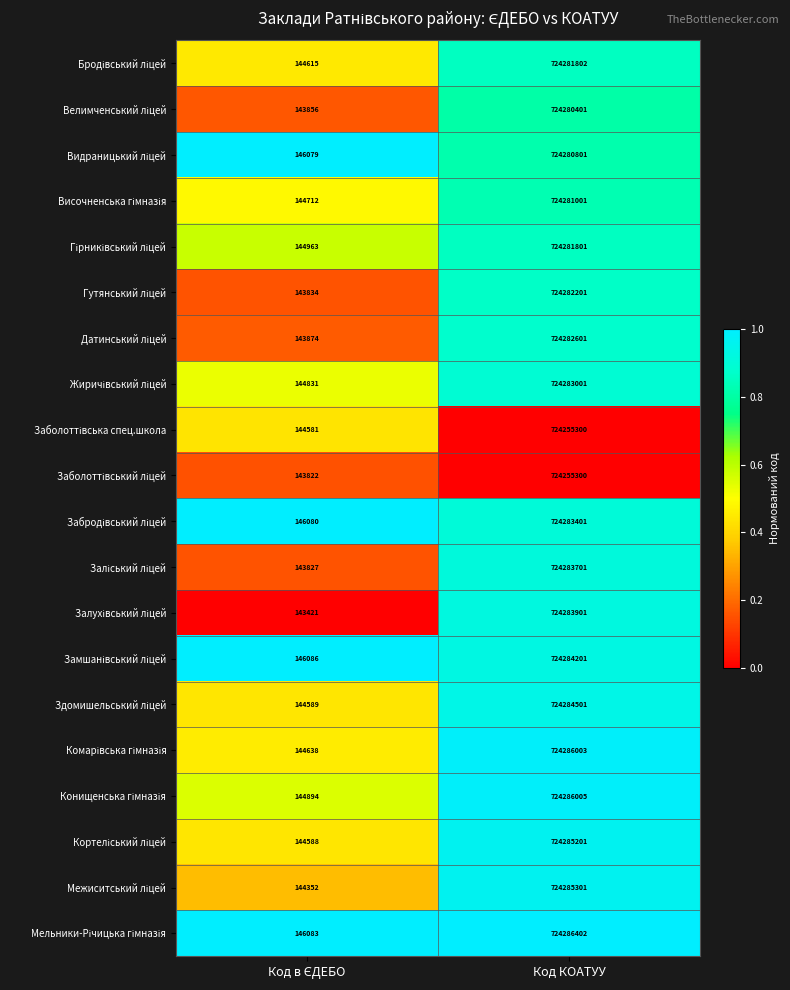

What is the spread (max minus min) of values at Код КОАТУУ?

31102